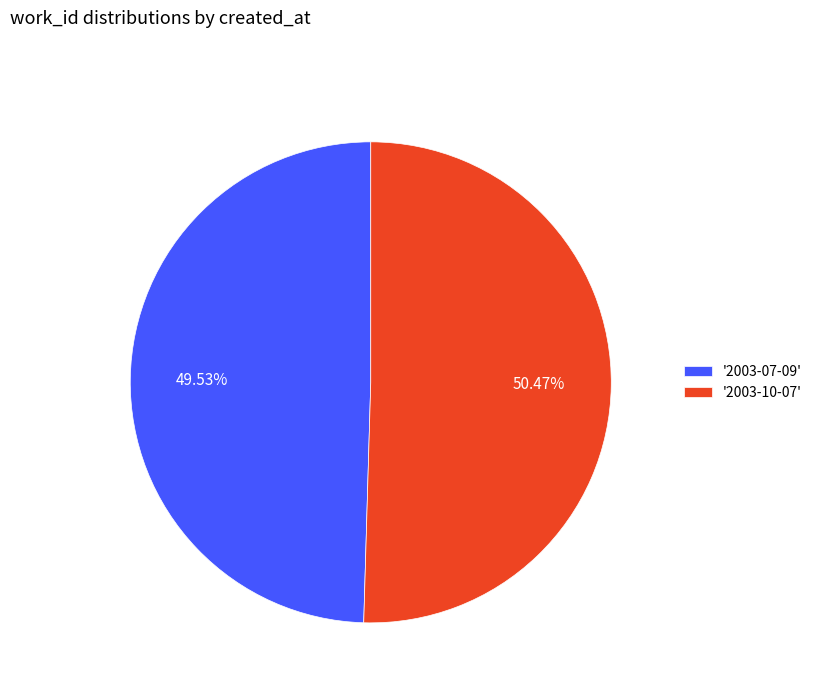

Which category has the smallest portion of the pie?

'2003-07-09'